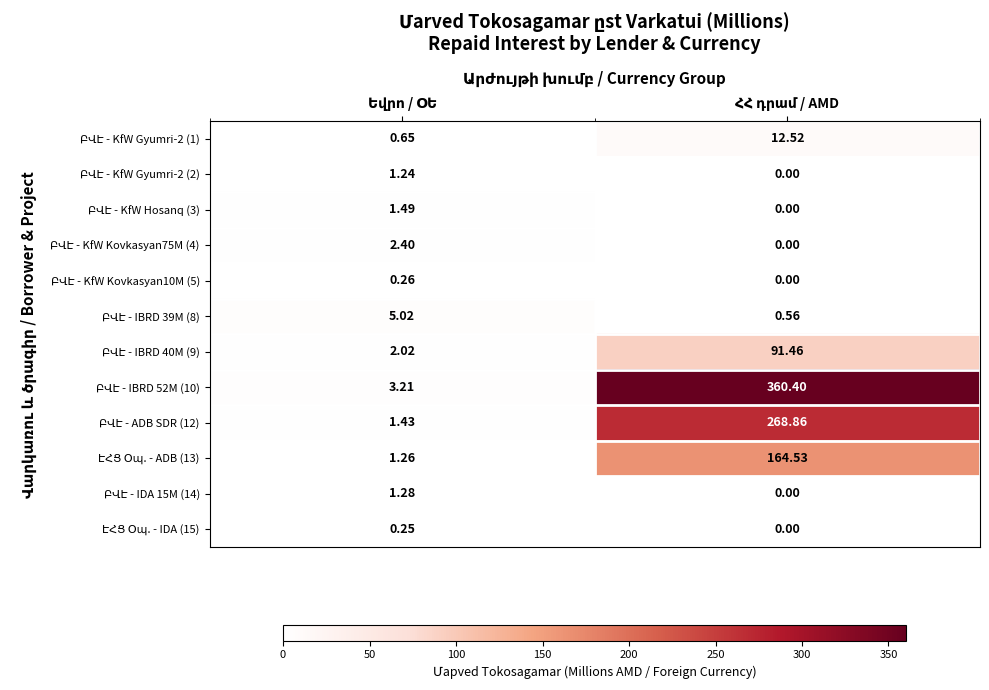

True or false: ԷՀՑ Օպ. - IDA (15) has a value of 0.1 at ՀՀ դրամ / AMD.

False